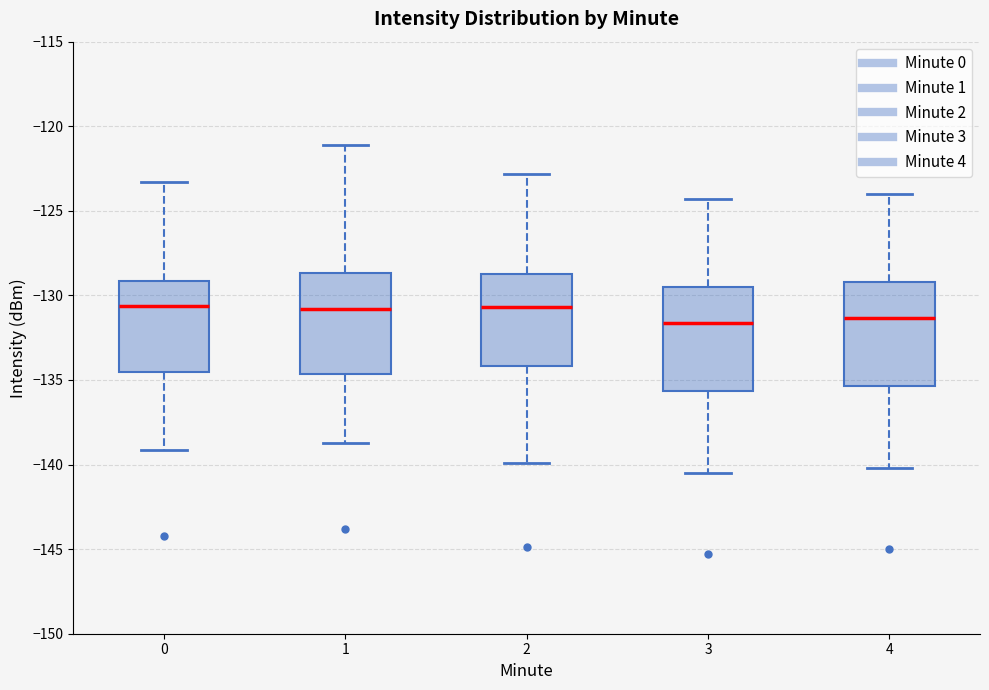

Where does the upper whisker of the box at x = 1 end on the y-axis? The values are not printed on the chart, so give them approximately, as read against the axis.

-121.0